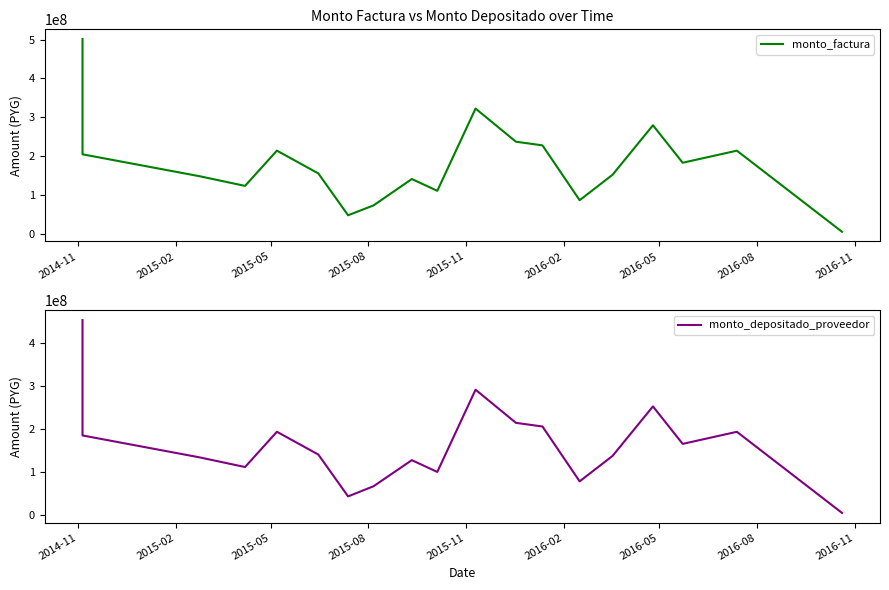

The monto_depositado_proveedor series shows 162887088 at 15. True or false?

False